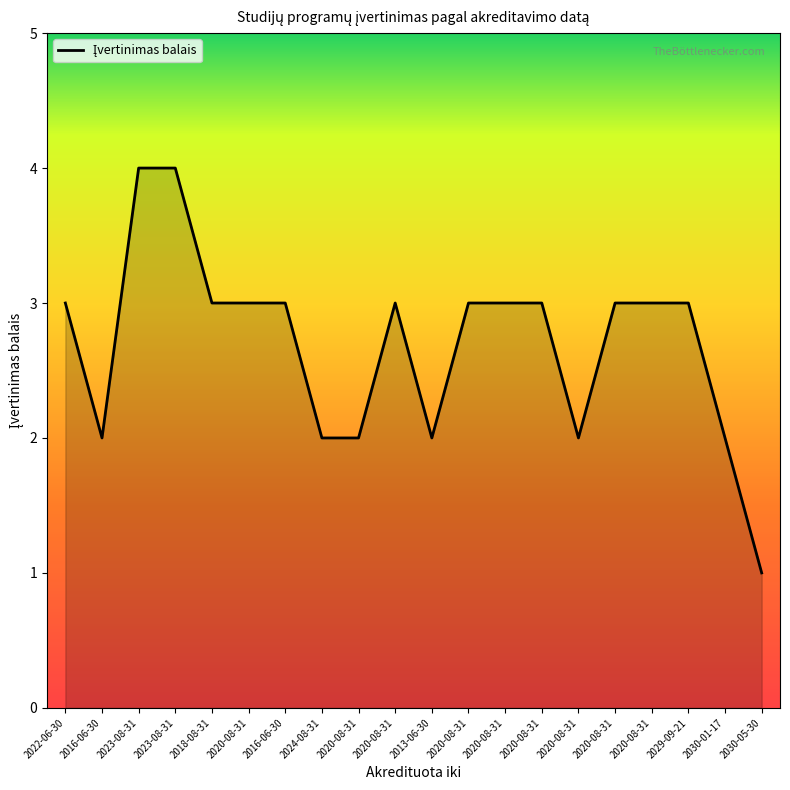

What is the value of the 18th point from the left?

3